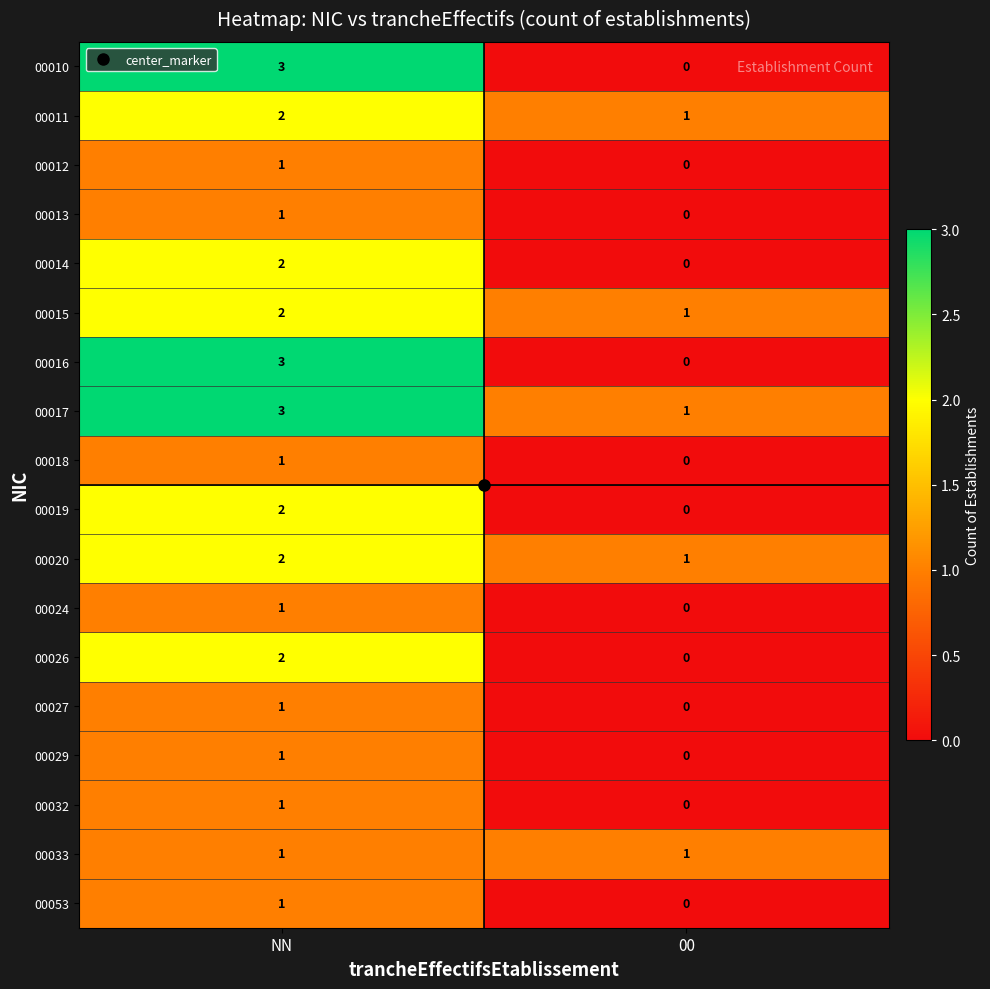

Where is 00011 nearest to the value 1?

00